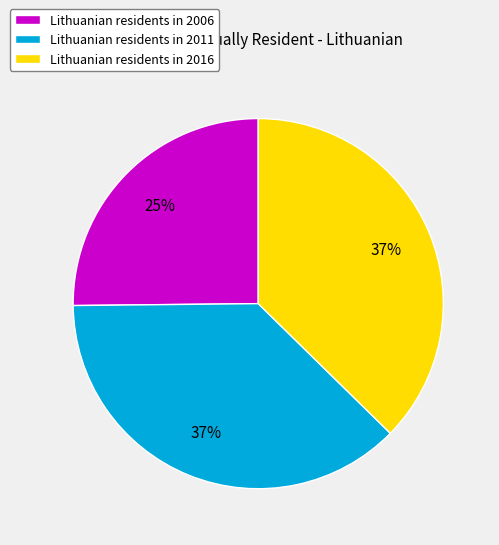

The Lithuanian residents in 2011 slice represents 37% of the pie. True or false?

True